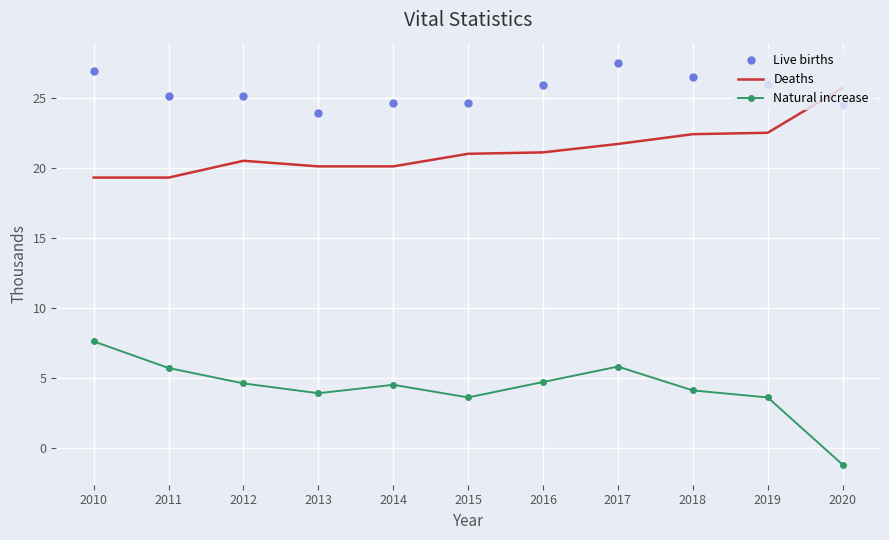

Where do Deaths and Live births first cross each other?

2019 and 2020